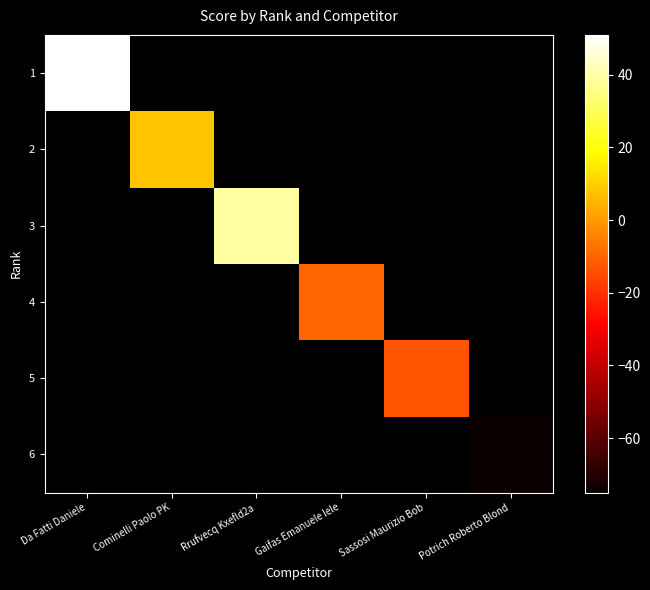

List the series in order of their peak value, highest first.

1, 3, 2, 4, 5, 6